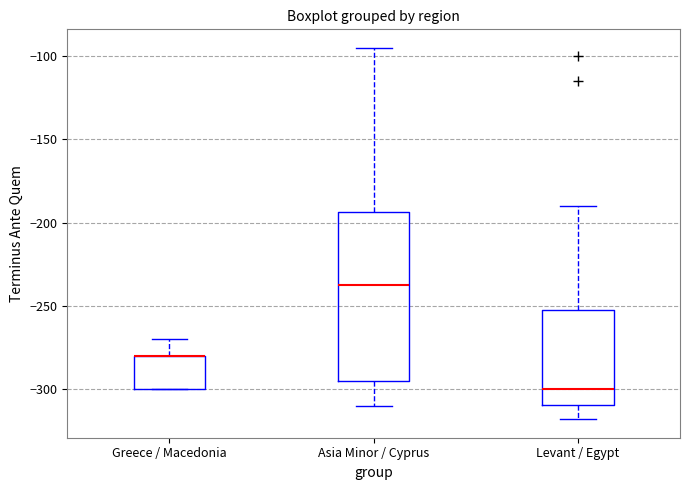

Reading left to right, read every box against the y-axis: the position of its median line, the range the box covers, and the ends of its whiskers. The values are not printed on the chart, so give them approximately, as read against the axis.

Greece / Macedonia: median -280 (drawn on the box's upper edge), box -300 to -280, whiskers -300 to -270
Asia Minor / Cyprus: median -235, box -295 to -195, whiskers -310 to -95
Levant / Egypt: median -300, box -310 to -250, whiskers -320 to -190